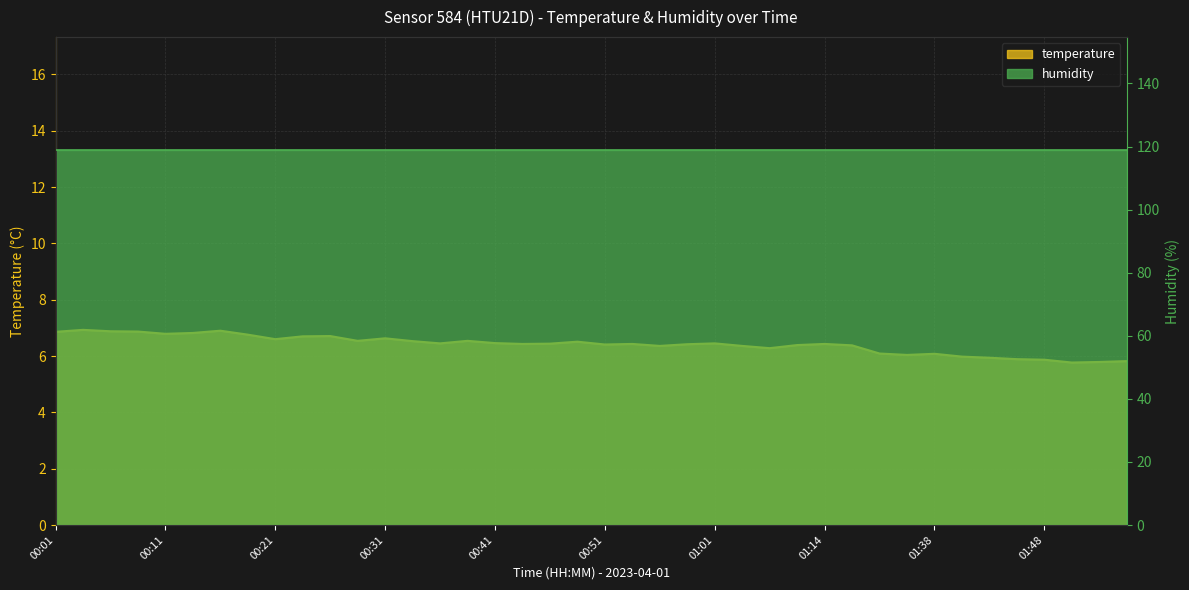

List the labels in order of value, largest first.

00:03, 00:16, 00:06, 00:08, 00:01, 00:13, 00:11, 00:18, 00:26, 00:23, 00:31, 00:21, 00:28, 00:38, 00:33, 00:48, 00:41, 00:36, 01:01, 00:46, 00:43, 00:53, 01:14, 00:59, 00:51, 01:11, 01:17, 00:56, 01:03, 01:09, 01:28, 01:38, 01:36, 01:41, 01:43, 01:46, 01:48, 01:56, 01:53, 01:51